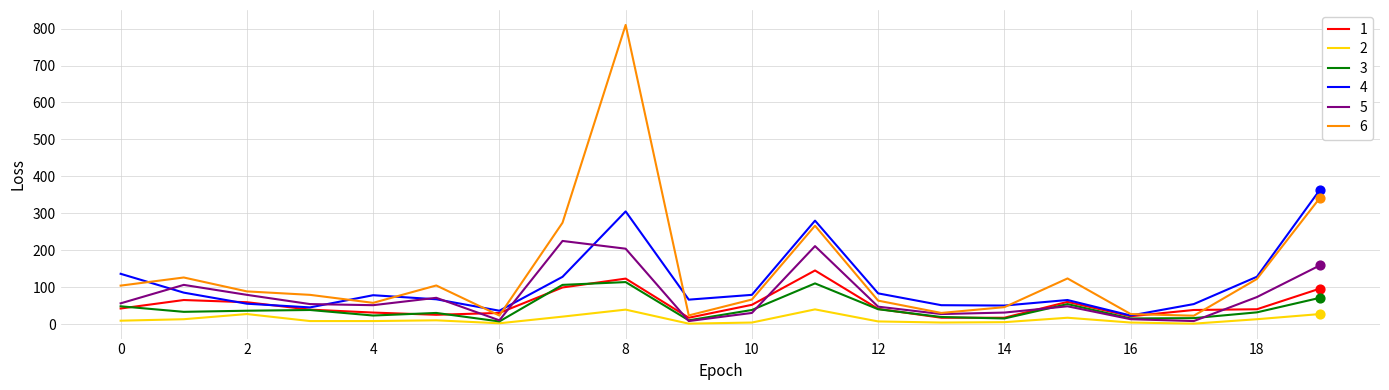

Which series has the largest range (max minus min)?

6